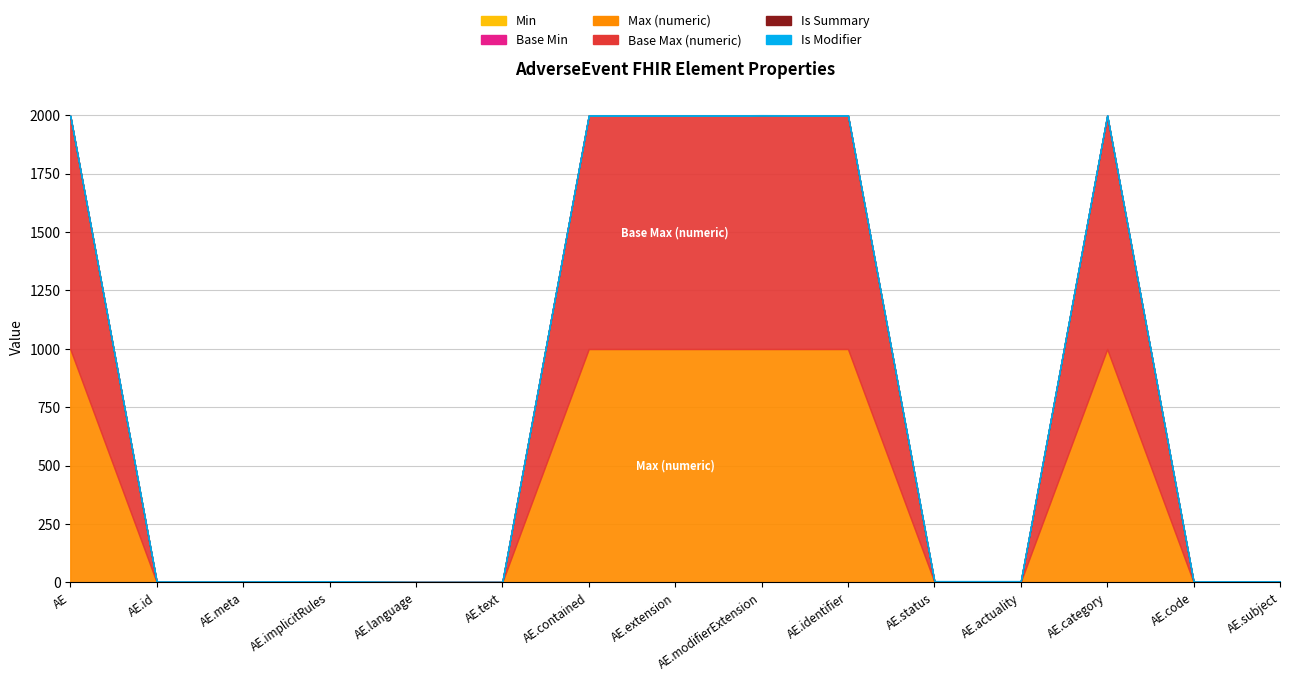

What is the spread (max minus min) of values at AdverseEvent.subject?

1